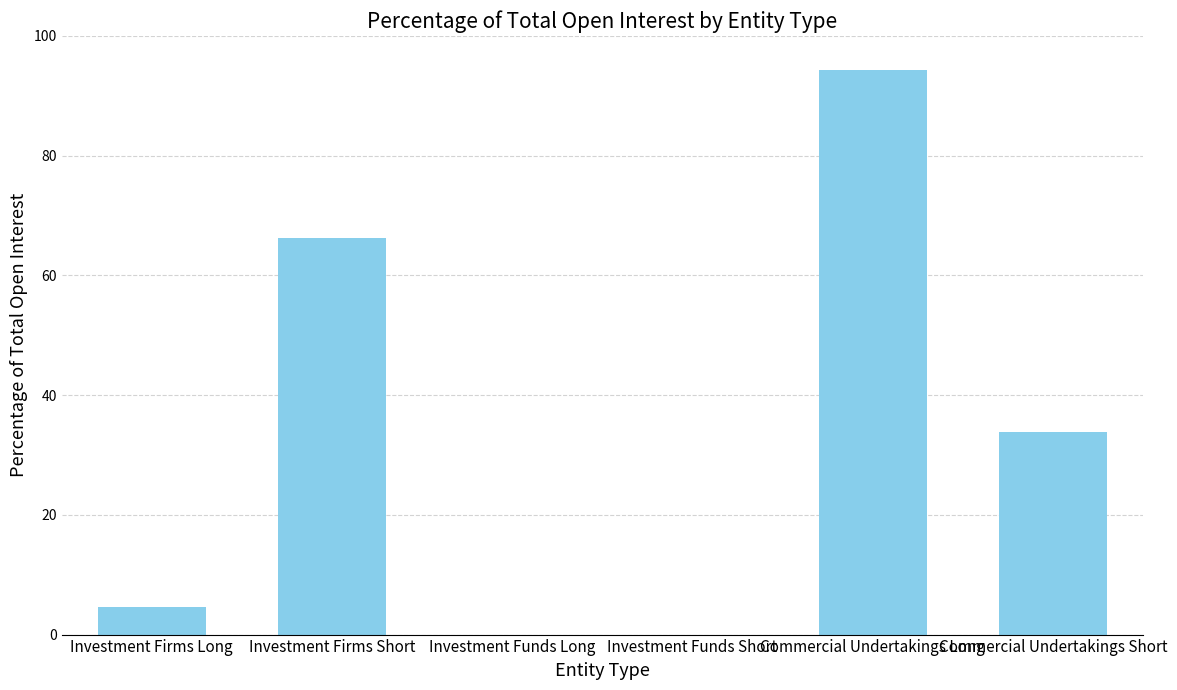

Is it true that the value at Investment Firms Long is 8.2?

False